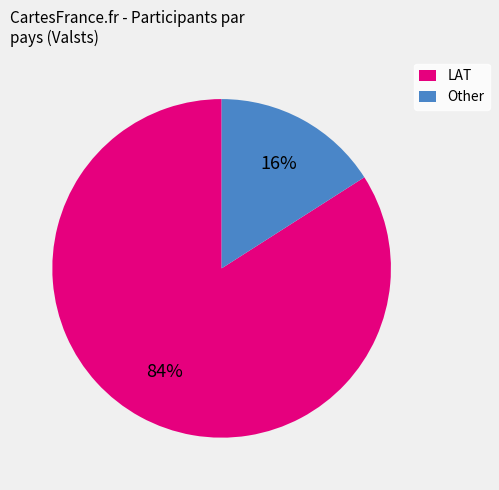

Is it true that Other is 2% of the pie?

False